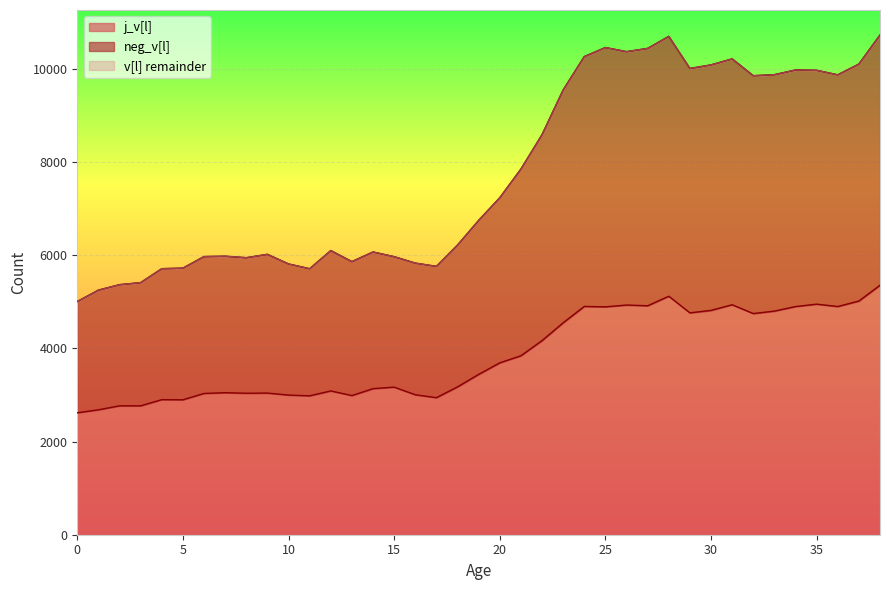

What is the difference between the highest and lowest values at 10?

2815